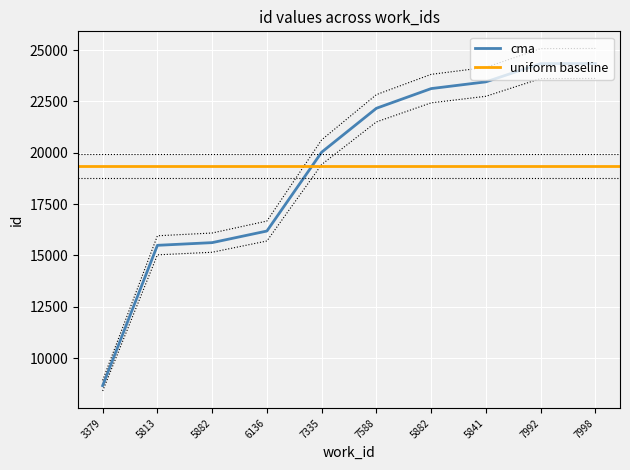

What is the ratio of the value at 5841 to the value at 7998?

1.0